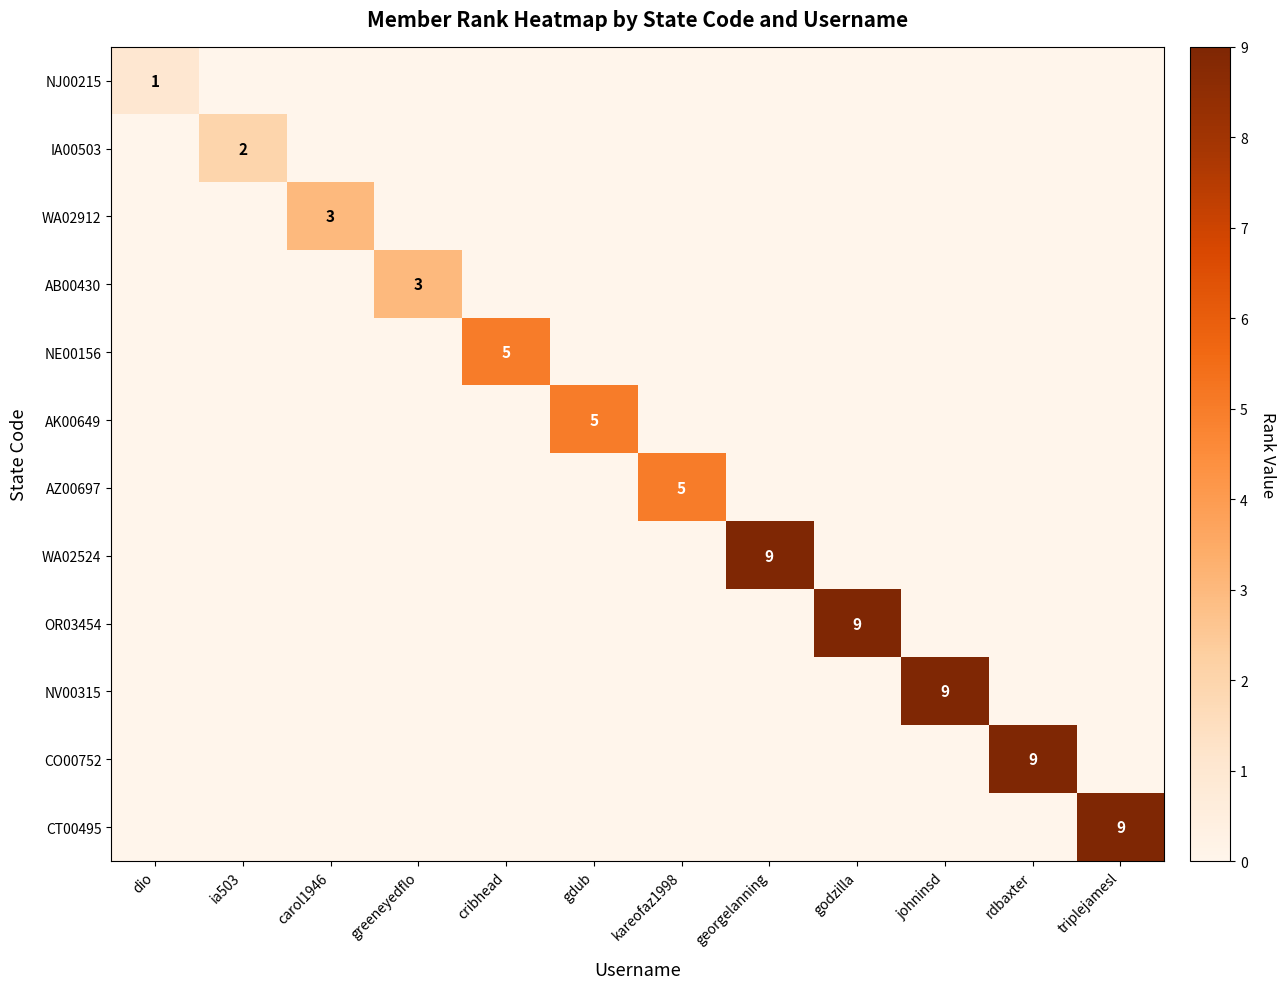

At triplejamesl, list the series in order from largest to smallest.

CT00495, NJ00215, IA00503, WA02912, AB00430, NE00156, AK00649, AZ00697, WA02524, OR03454, NV00315, CO00752